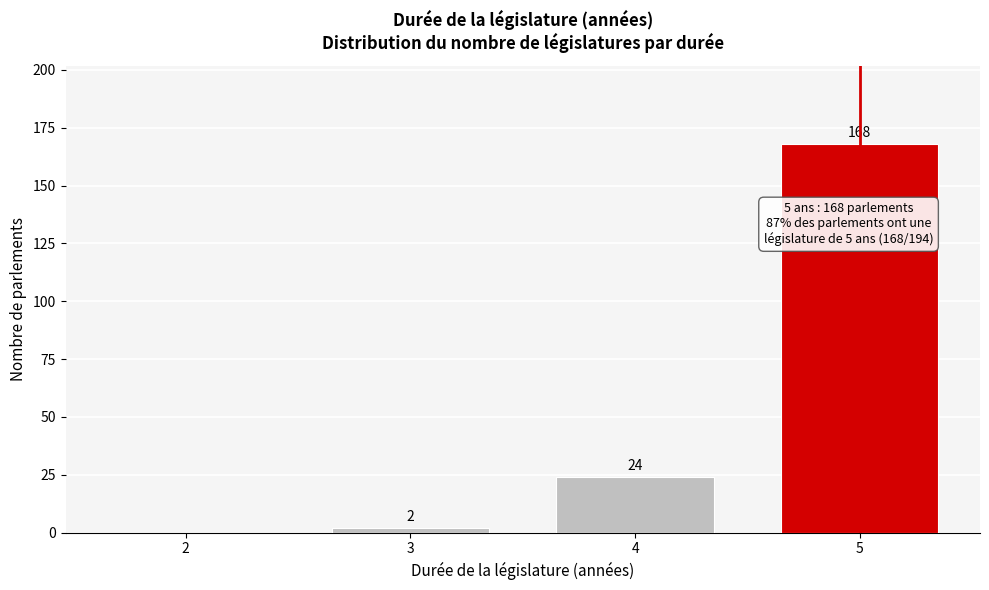

Reading right to left, what are all the values shown in this chart?

5=168	4=24	3=2	2=0